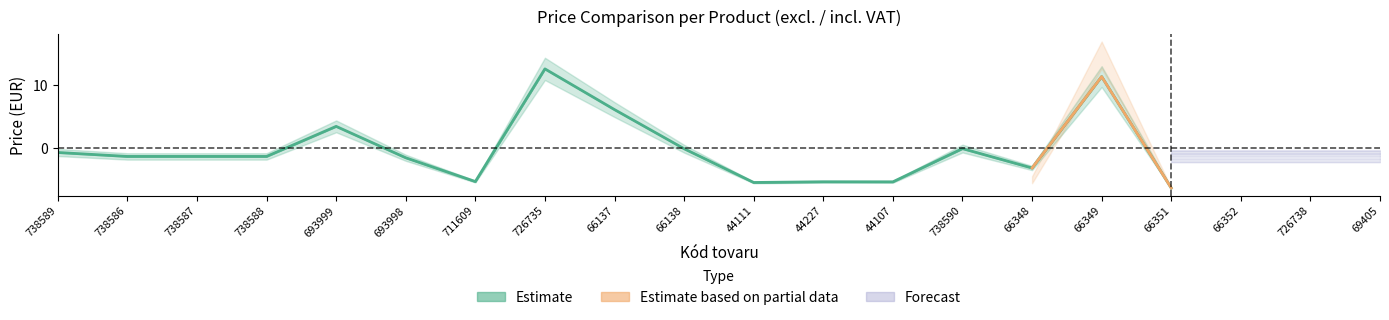

What is the difference between the highest and lowest values at 44227?

0.3